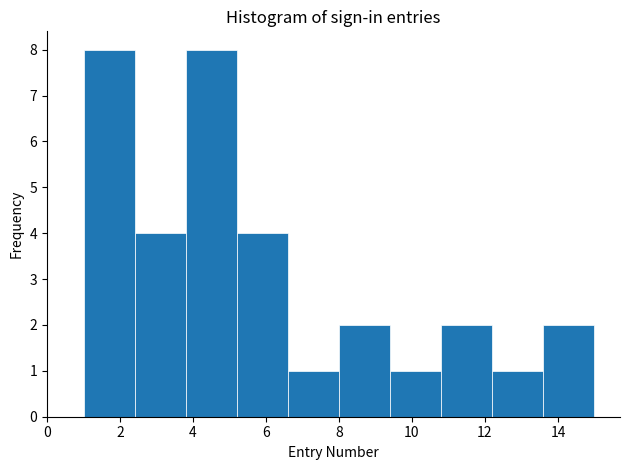

Reading left to right, list every bar in this chart as the range it spans on the x-axis followed by its height. The values are not printed on the chart, so give them approximately, as read against the axis.

1.0 to 2.4: 8
2.4 to 3.8: 4
3.8 to 5.2: 8
5.2 to 6.6: 4
6.6 to 8.0: 1
8.0 to 9.4: 2
9.4 to 10.8: 1
10.8 to 12.2: 2
12.2 to 13.6: 1
13.6 to 15.0: 2